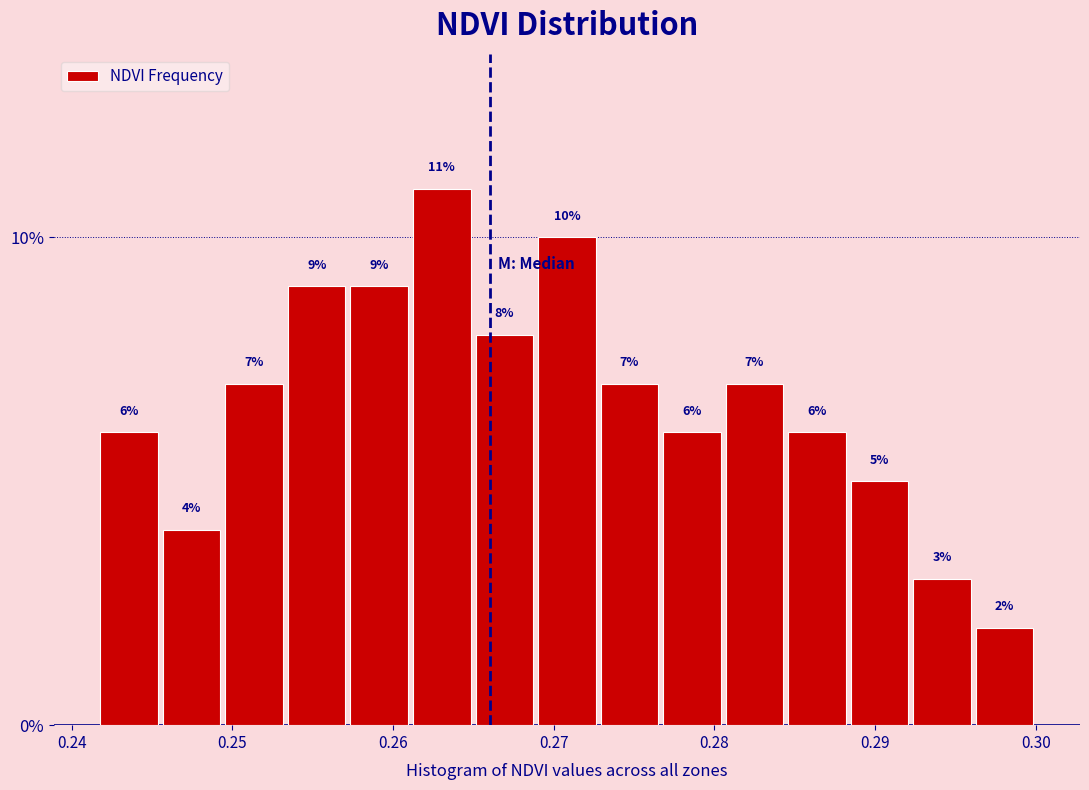

Around what value on the x-axis is the tallest bar? Give the approximate position of its centre, as read against the axis.

0.263